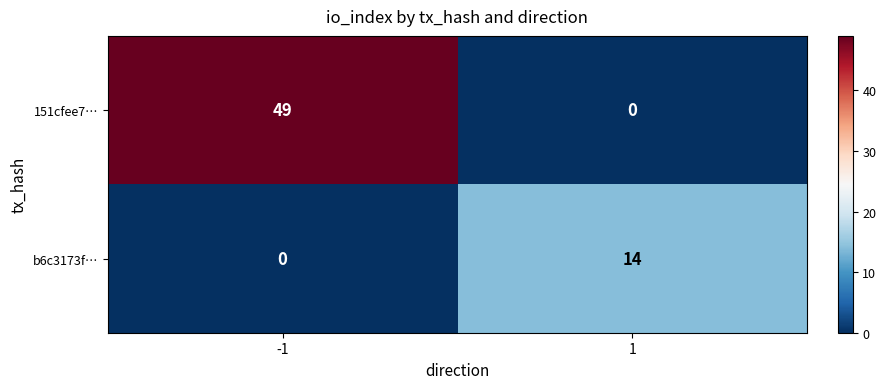

What is the difference between the maximum and minimum values in the b6c3173f… series?

14